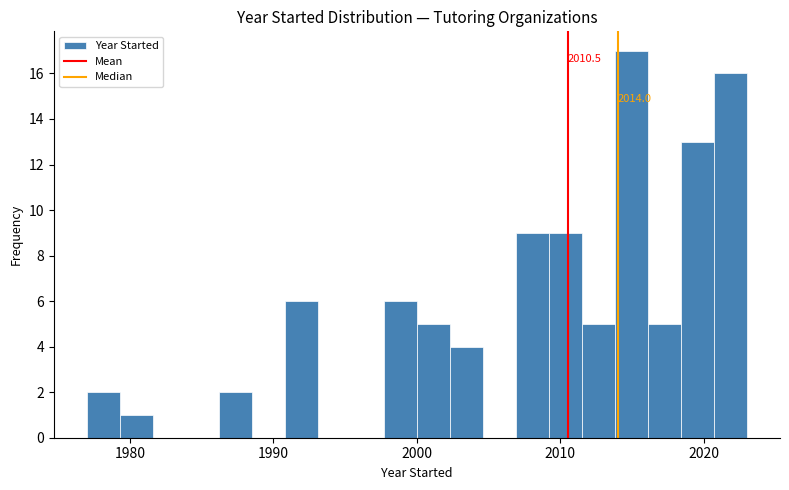

Around what value on the x-axis is the tallest bar? Give the approximate position of its centre, as read against the axis.

2015